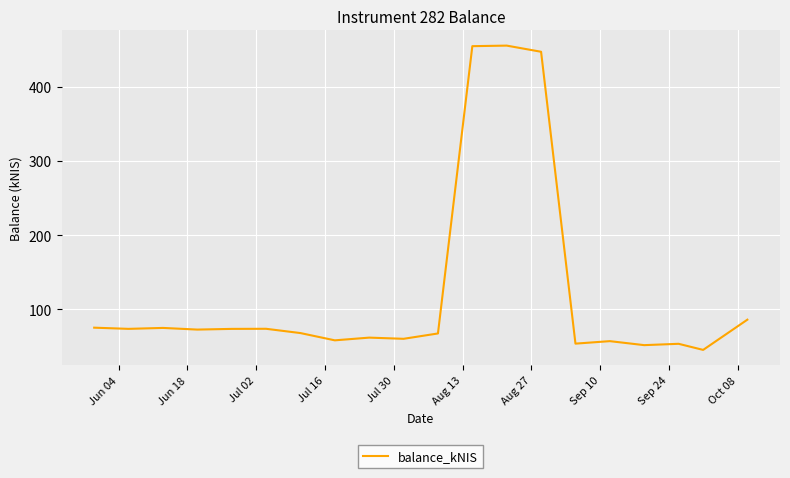

What is the smallest value displayed?

45.5